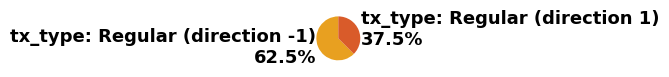

Between tx_type: Regular (direction 1) and tx_type: Regular (direction -1), which is larger?

tx_type: Regular (direction -1)